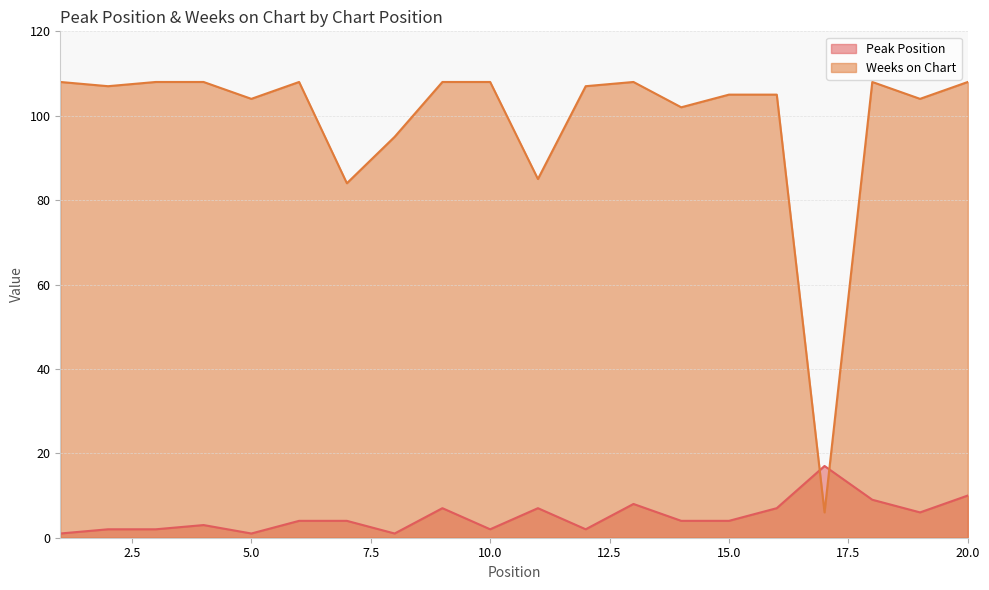

The value of Peak Position at 12 is 1. True or false?

False